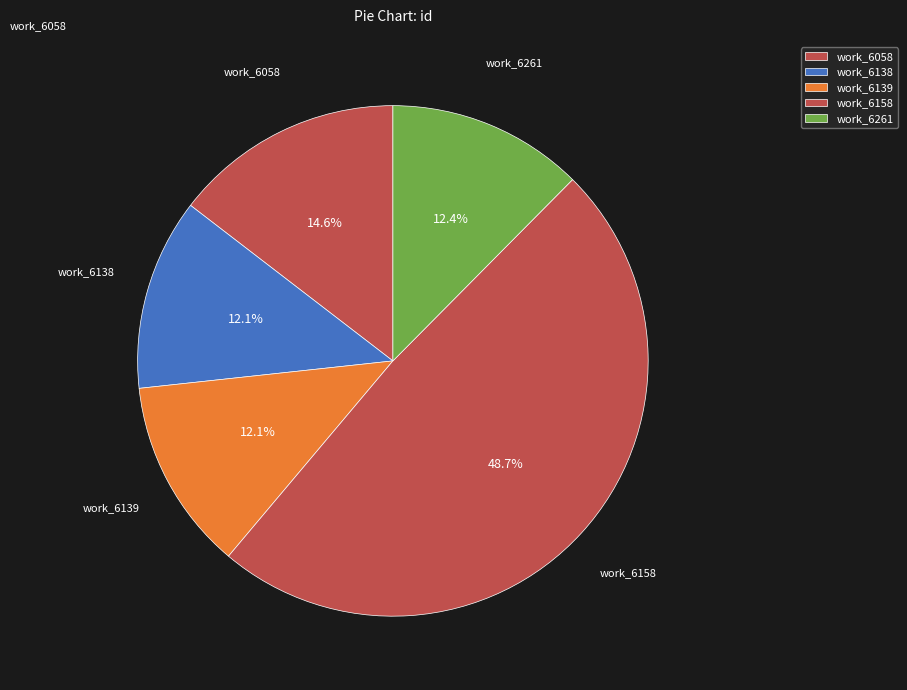

How many slices are in this pie chart?

5